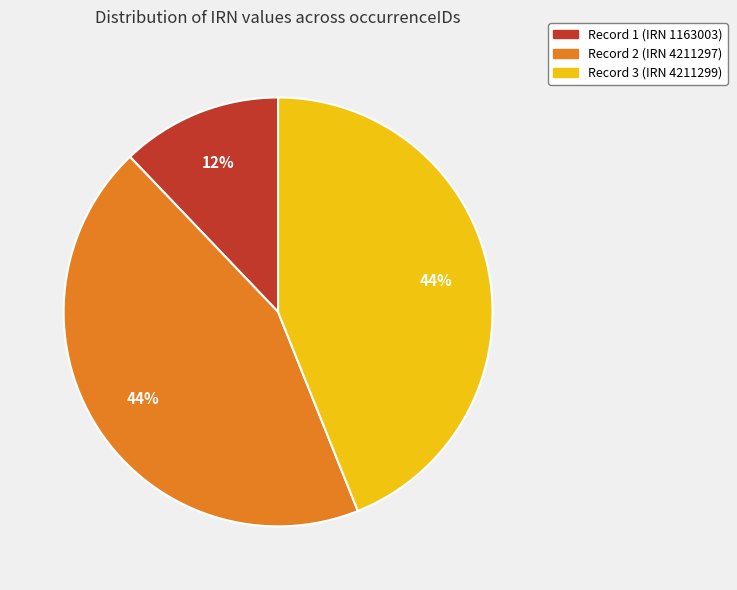

How many segments does this pie chart have?

3